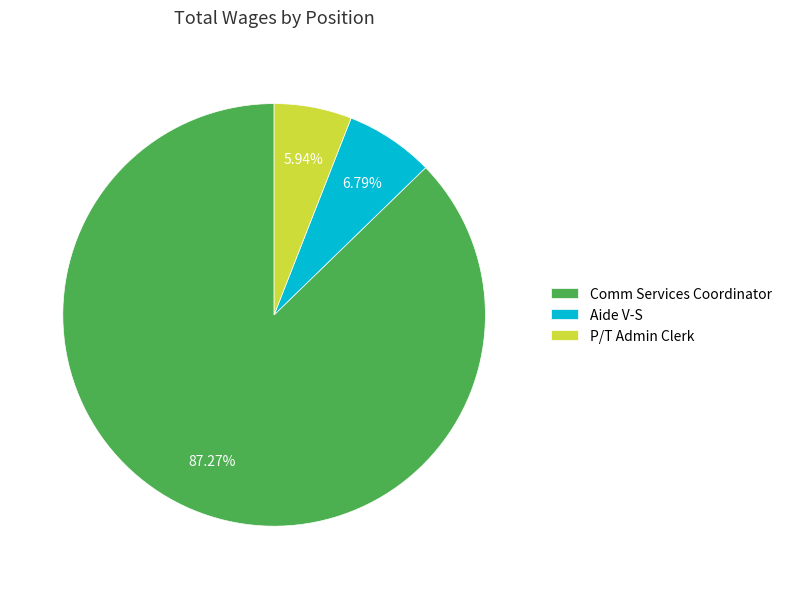

Which has a higher value, Comm Services Coordinator or P/T Admin Clerk?

Comm Services Coordinator